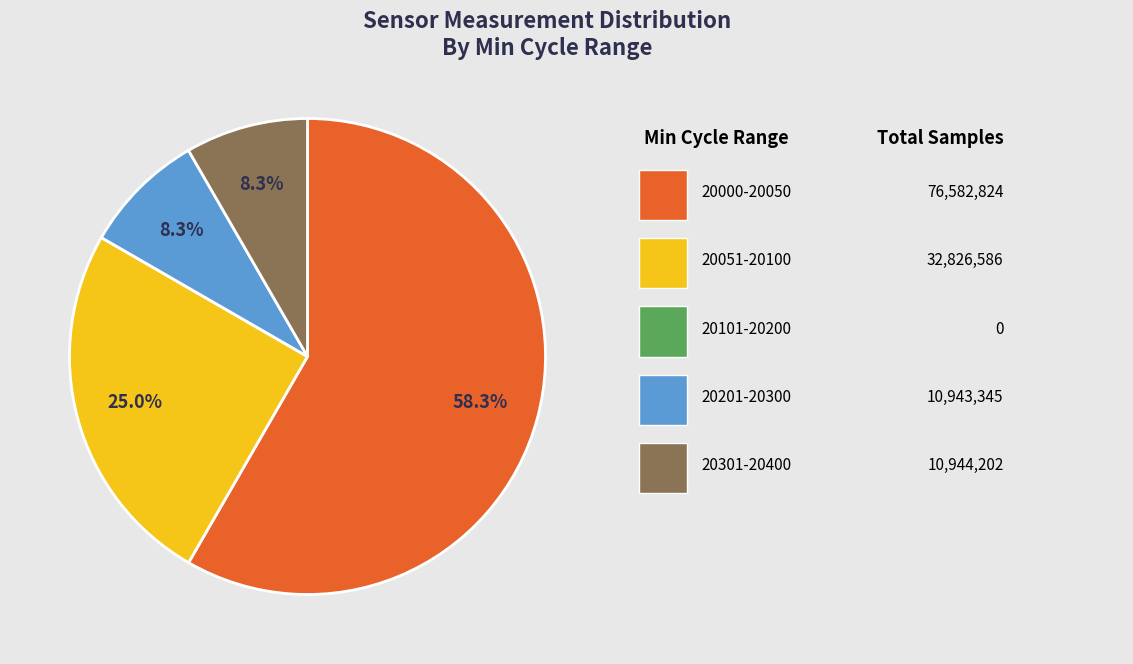

To the nearest percent, what is the average slice percentage?

20%